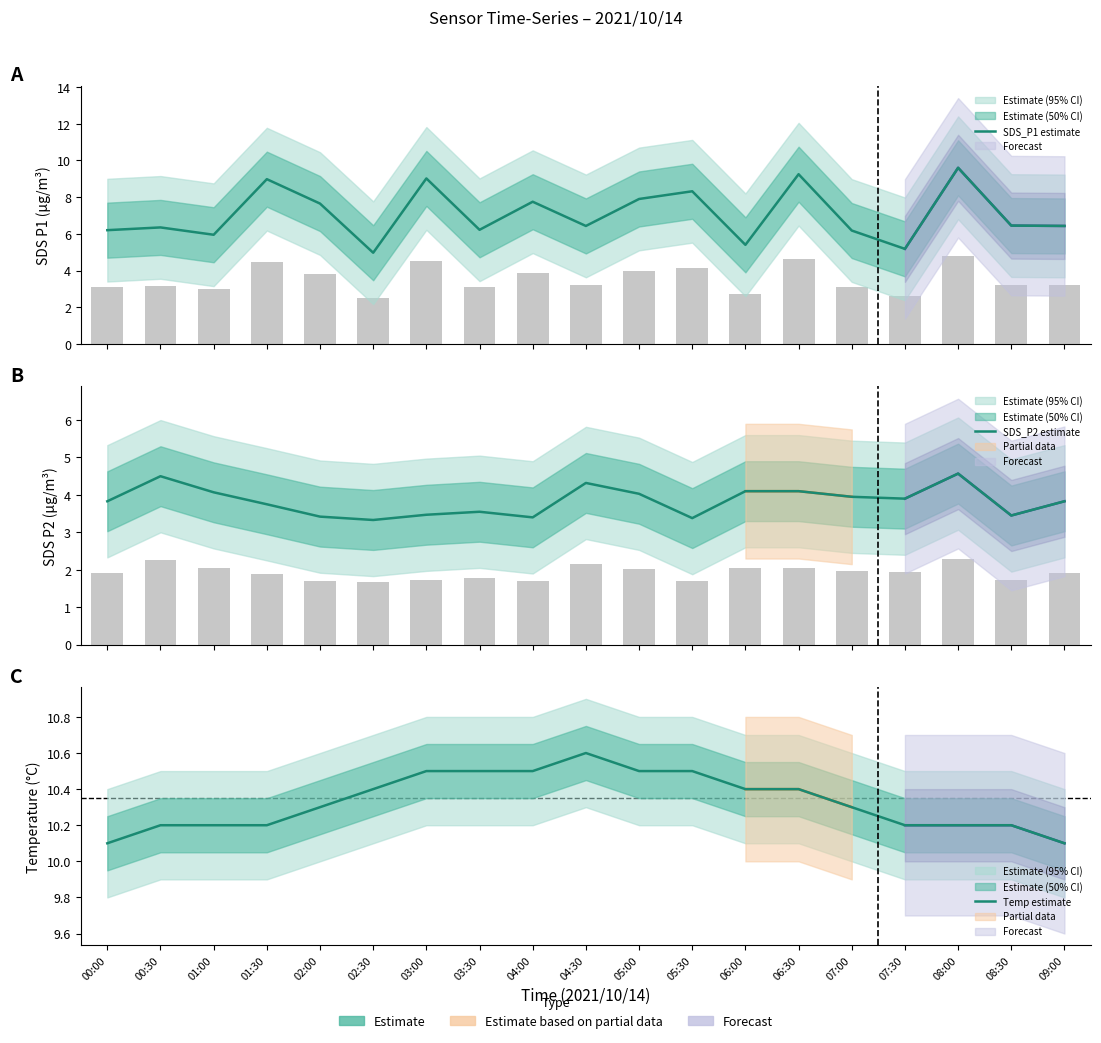

How many data points in SDS_P1 estimate are less than 6?

4